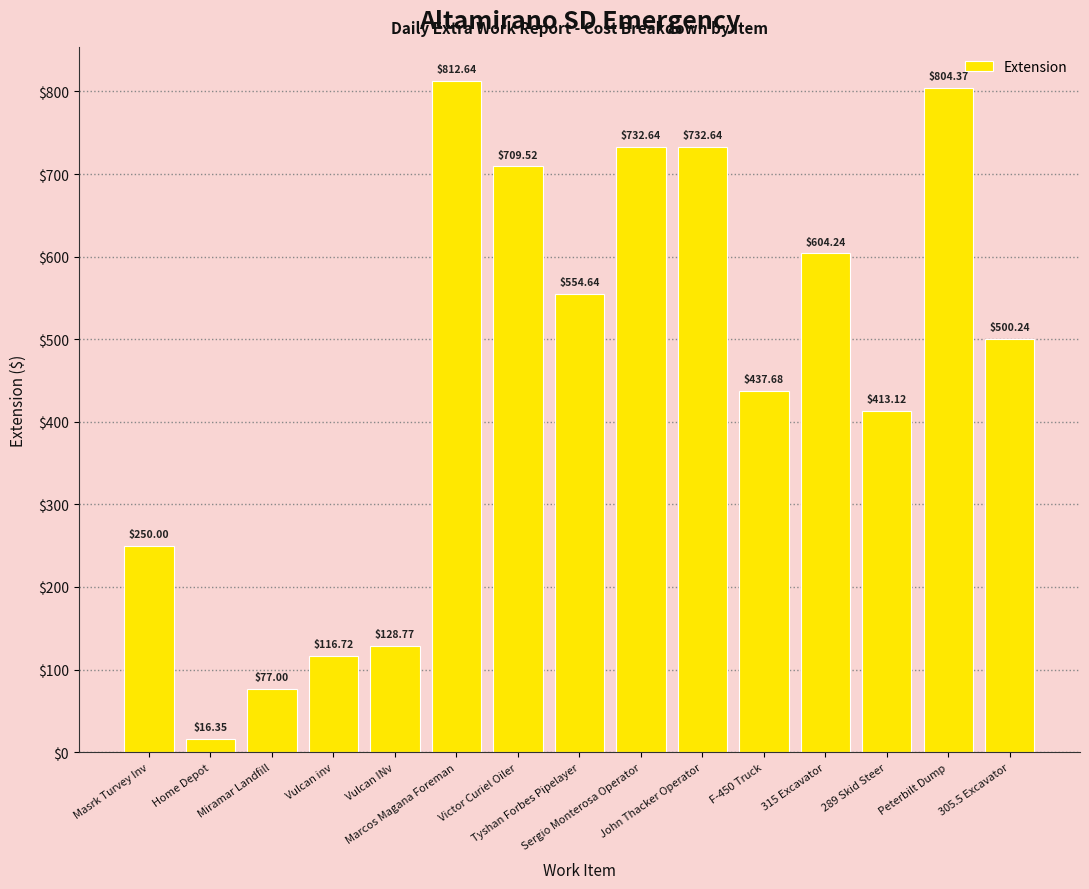

How many series are shown in this chart?

1